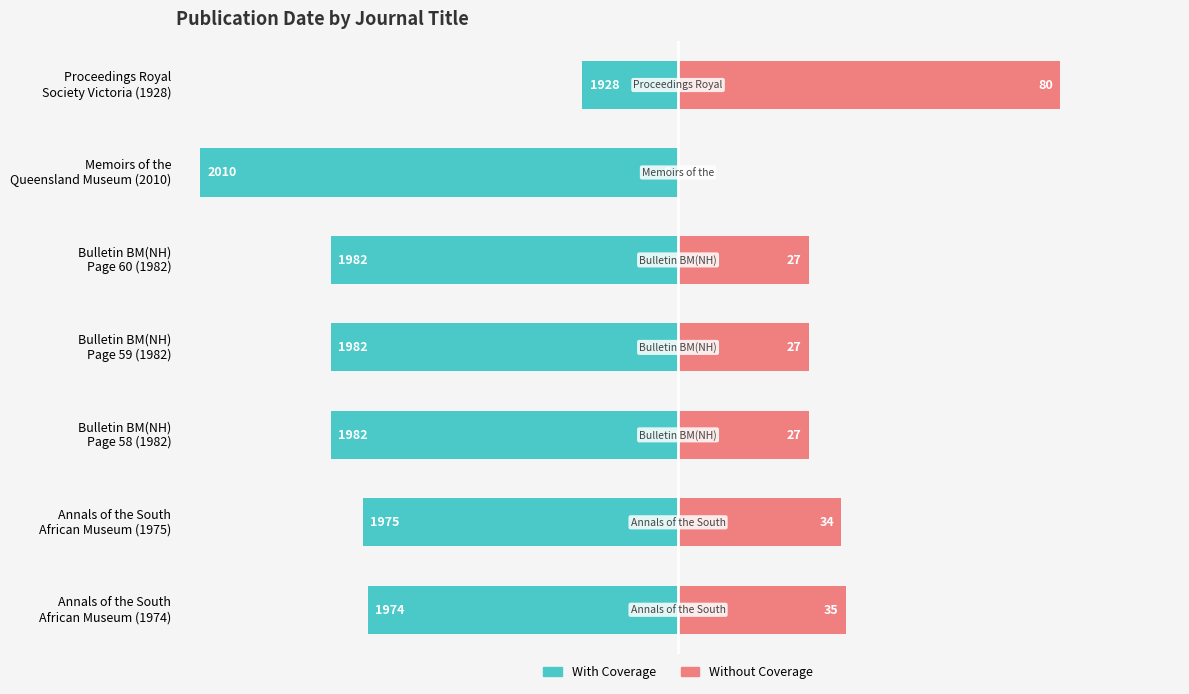

At how many categories does at least one series exceed -77?

7